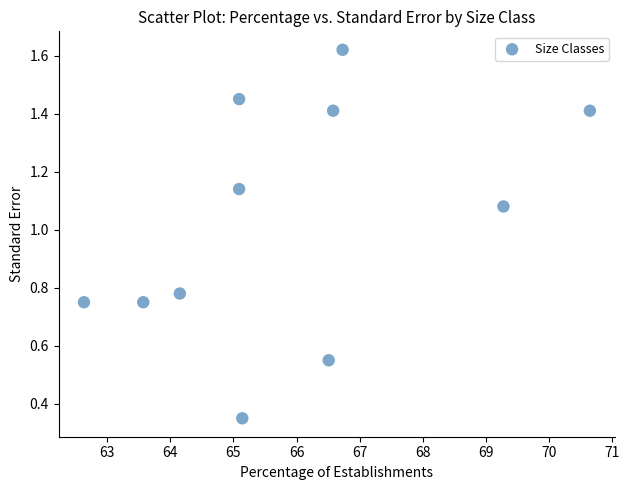

What is the average Y value?

1.0